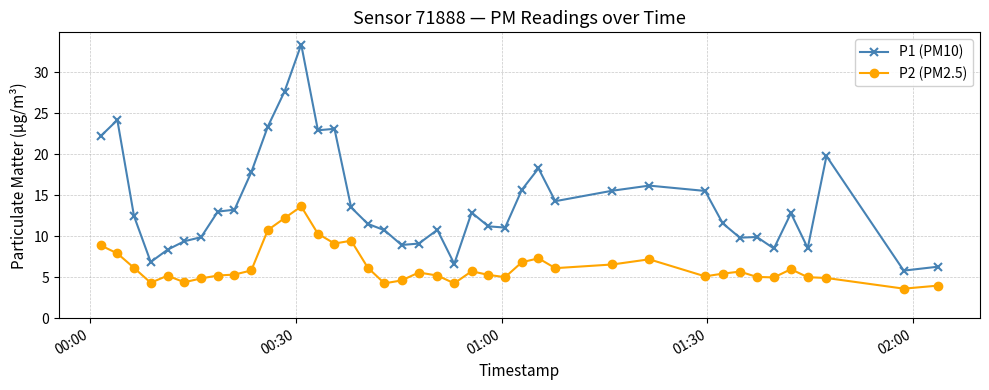

How many data points does each series have?

40